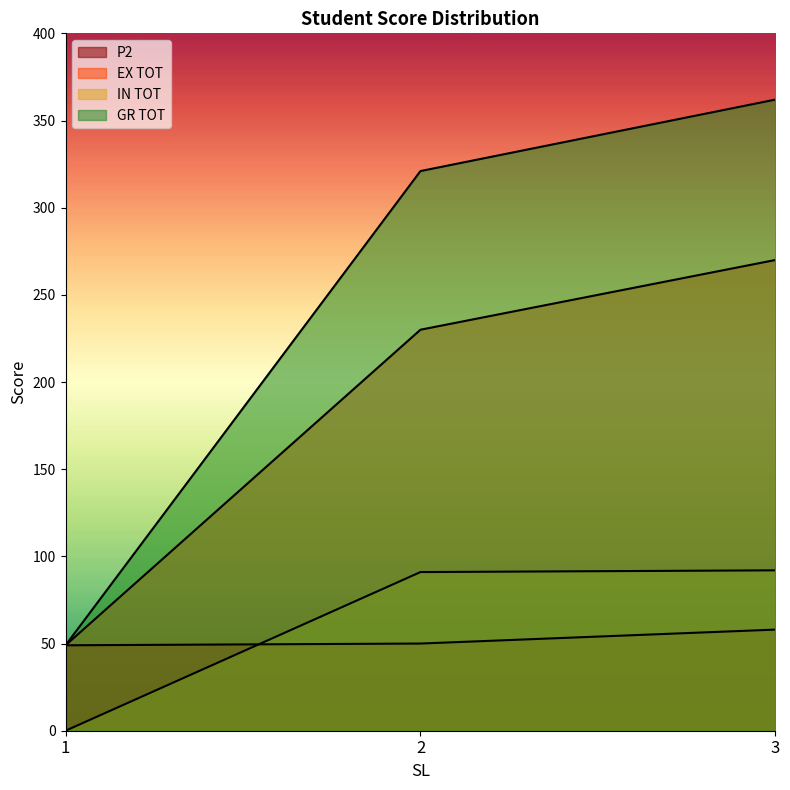

List the series in order of their peak value, highest first.

GR TOT, EX TOT, IN TOT, P2